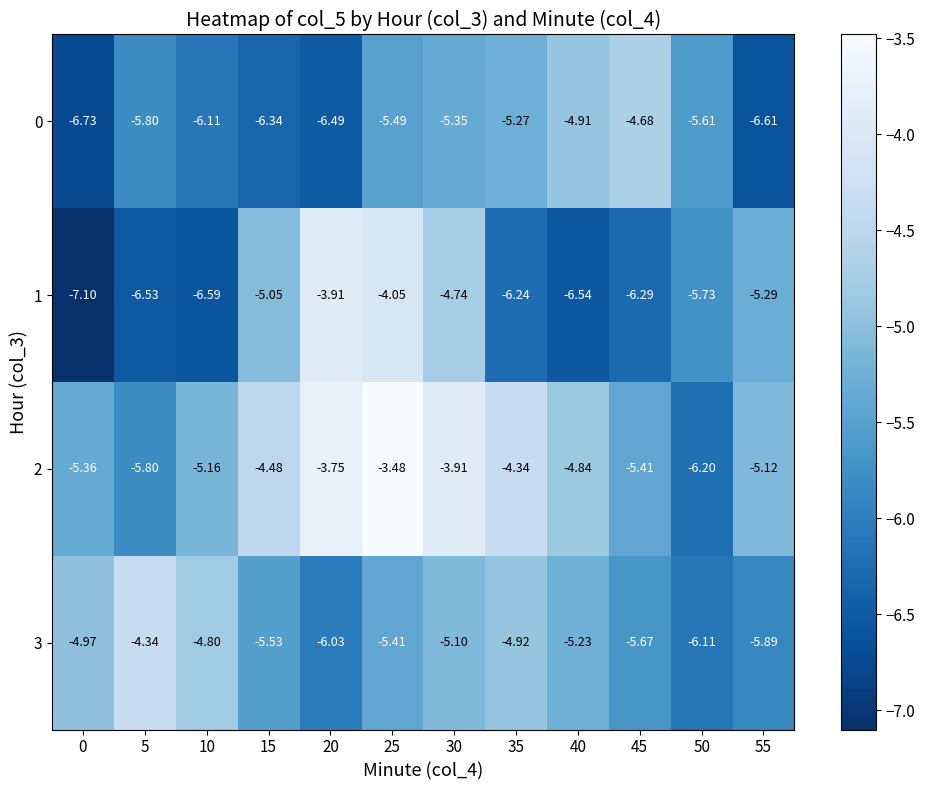

Is the value of 2 at 40 greater than the value of 0 at 25?

Yes